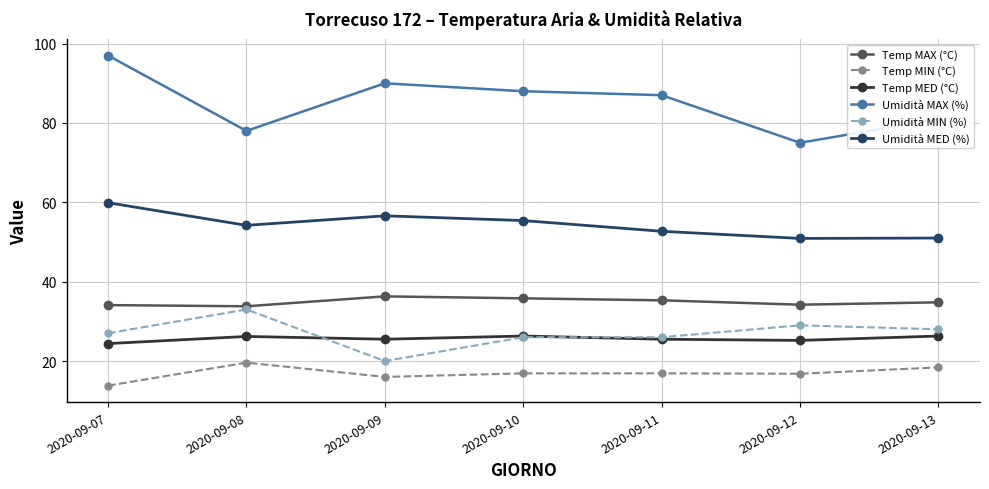

At which category does Temp MIN (°C) reach its first local peak?

2020-09-08